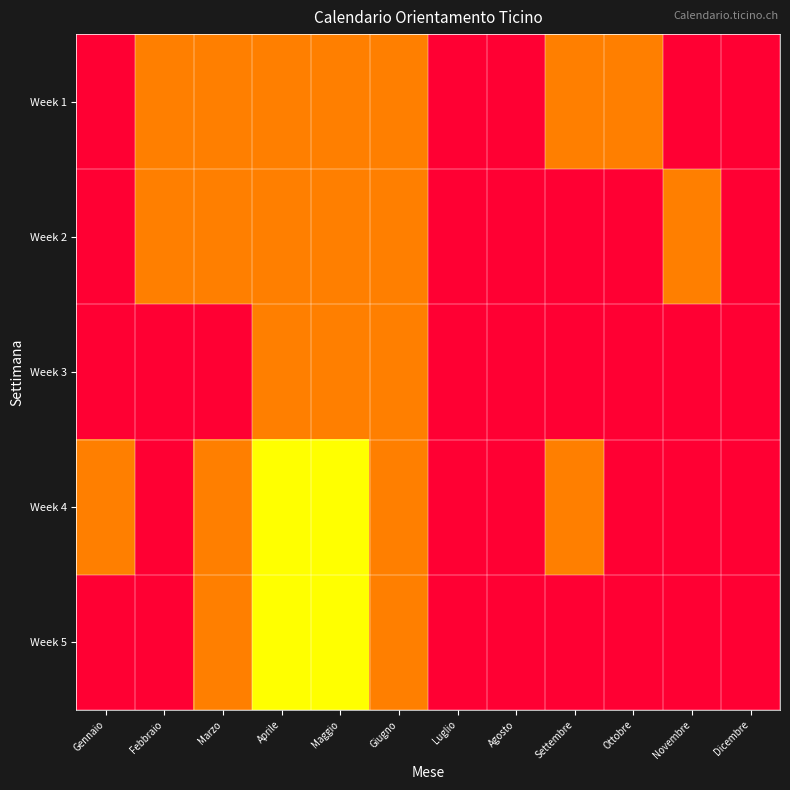

What is the total value across all series at Maggio?

7